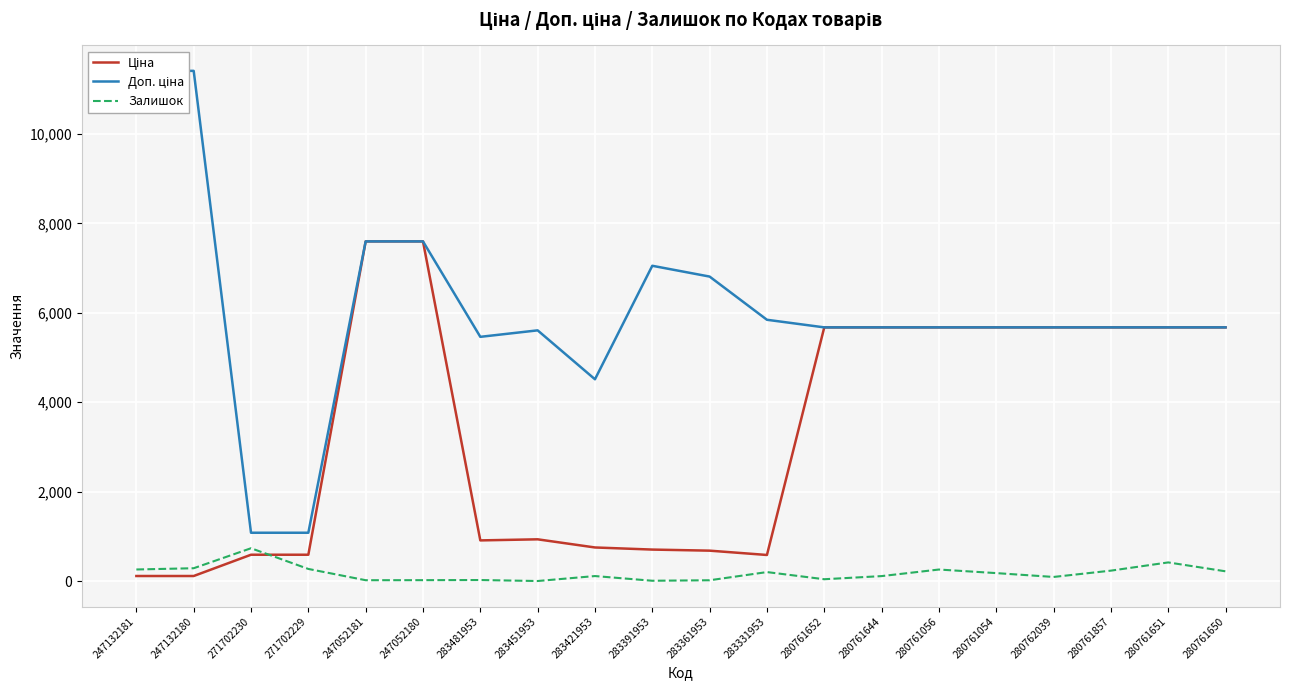

Reading right to left, extract all data points from this chart.

Ціна: 280761650=5673.8	280761651=5673.8	280761857=5673.8	280762039=5673.8	280761054=5673.8	280761056=5673.8	280761644=5673.8	280761652=5673.8	283331953=584.4	283361953=681.0	283391953=705.1	283421953=752.2	283451953=934.5	283481953=910.4	247052180=7596.5	247052181=7596.5	271702229=589.9	271702230=589.9	247132180=114.1	247132181=114.1
Доп. ціна: 280761650=5673.8	280761651=5673.8	280761857=5673.8	280762039=5673.8	280761054=5673.8	280761056=5673.8	280761644=5673.8	280761652=5673.8	283331953=5843.9	283361953=6809.8	283391953=7051.3	283421953=4513.3	283451953=5607.2	283481953=5462.3	247052180=7596.5	247052181=7596.5	271702229=1081.7	271702230=1081.7	247132180=11410.0	247132181=11410.0
Залишок: 280761650=219.0	280761651=418.0	280761857=234.0	280762039=93.0	280761054=179.0	280761056=259.0	280761644=112.0	280761652=42.0	283331953=202.0	283361953=19.0	283391953=8.0	283421953=113.0	283451953=2.0	283481953=24.0	247052180=21.0	247052181=20.0	271702229=272.0	271702230=735.0	247132180=288.0	247132181=260.0